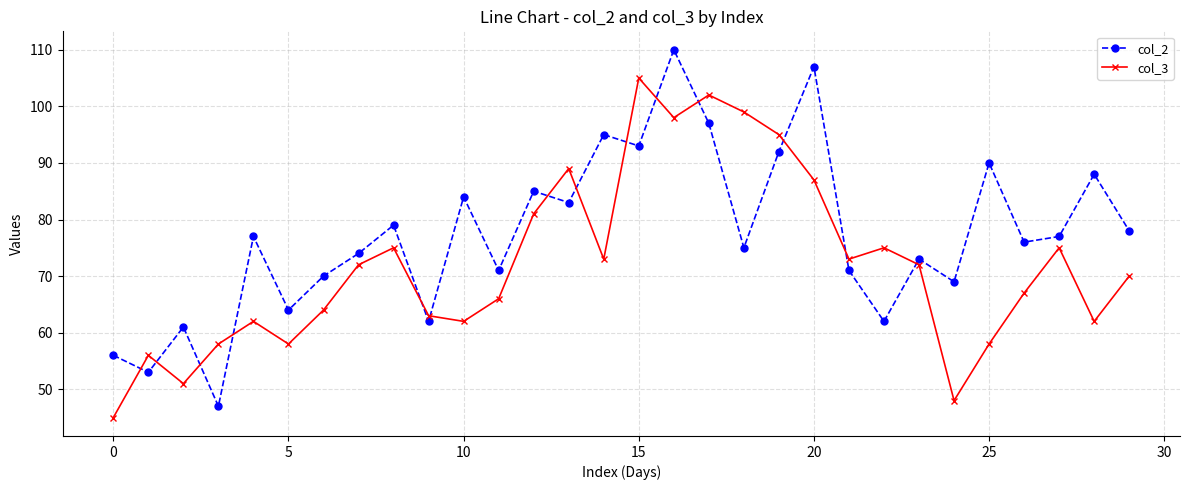

Rank the series by their maximum value, from lowest to highest.

col_3, col_2